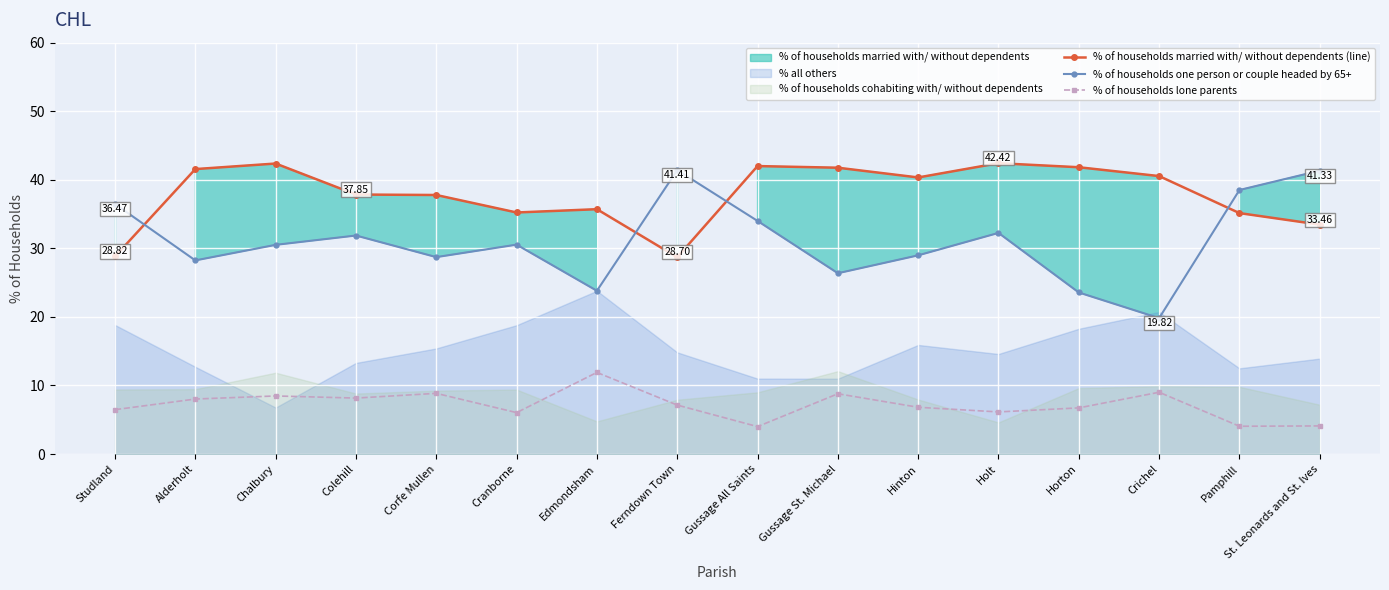

What is the label of the 4th point from the left?

Colehill